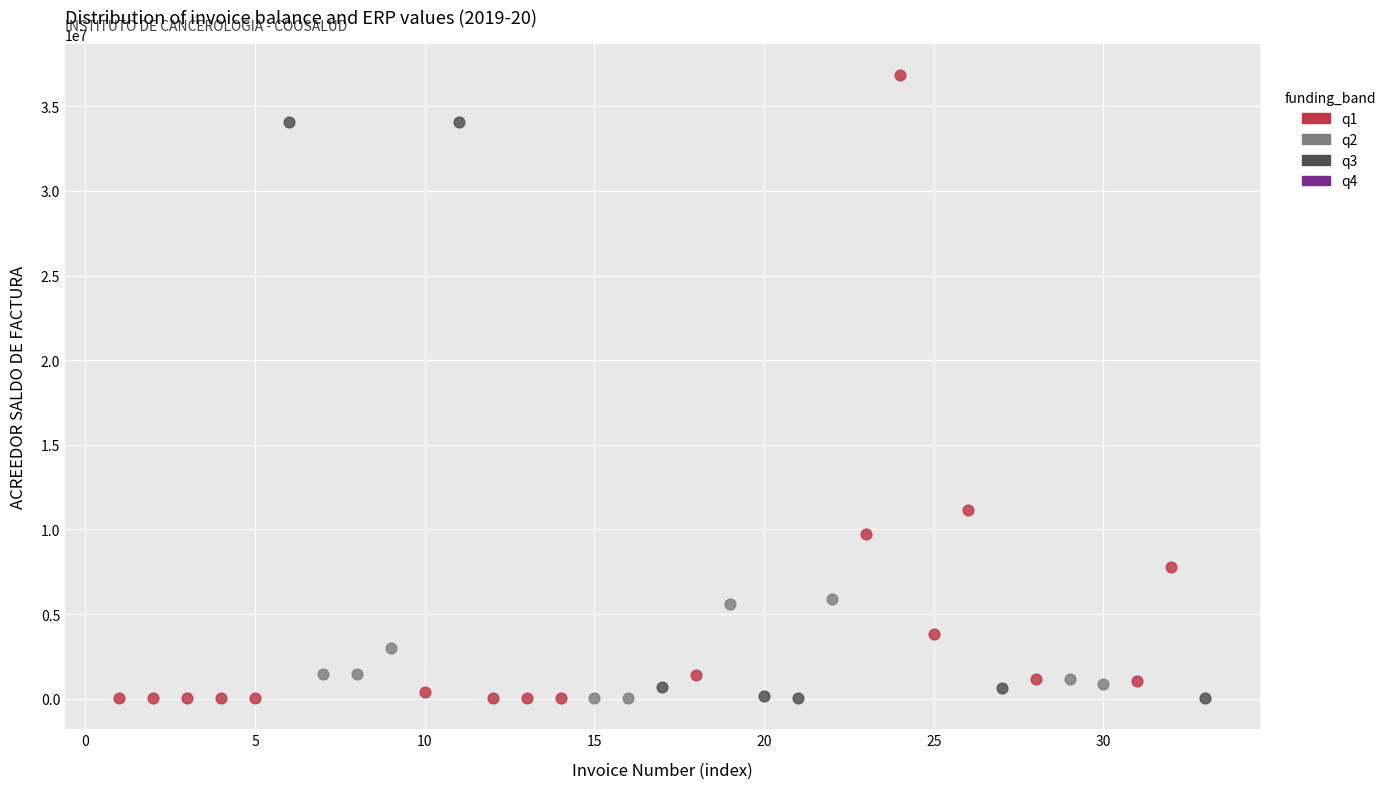

Which series has the widest spread of Y values?

q1